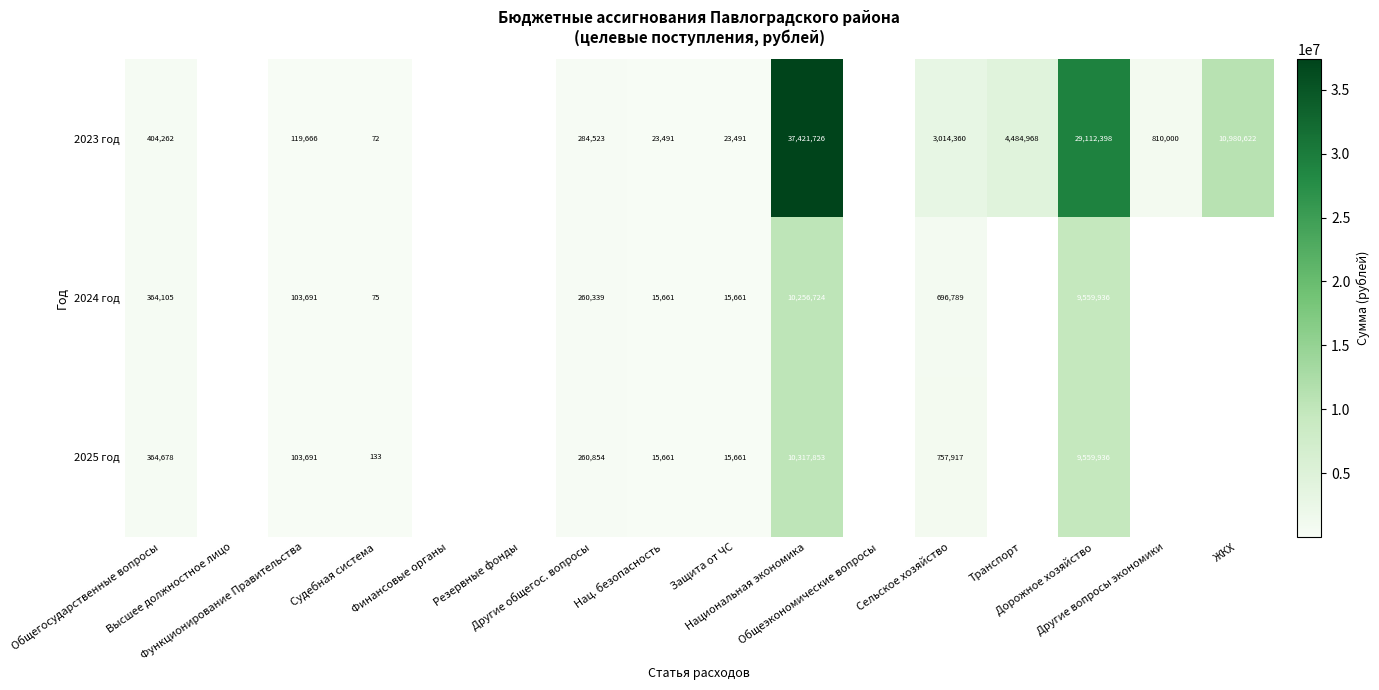

How many values in 2023 год are above zero?

12